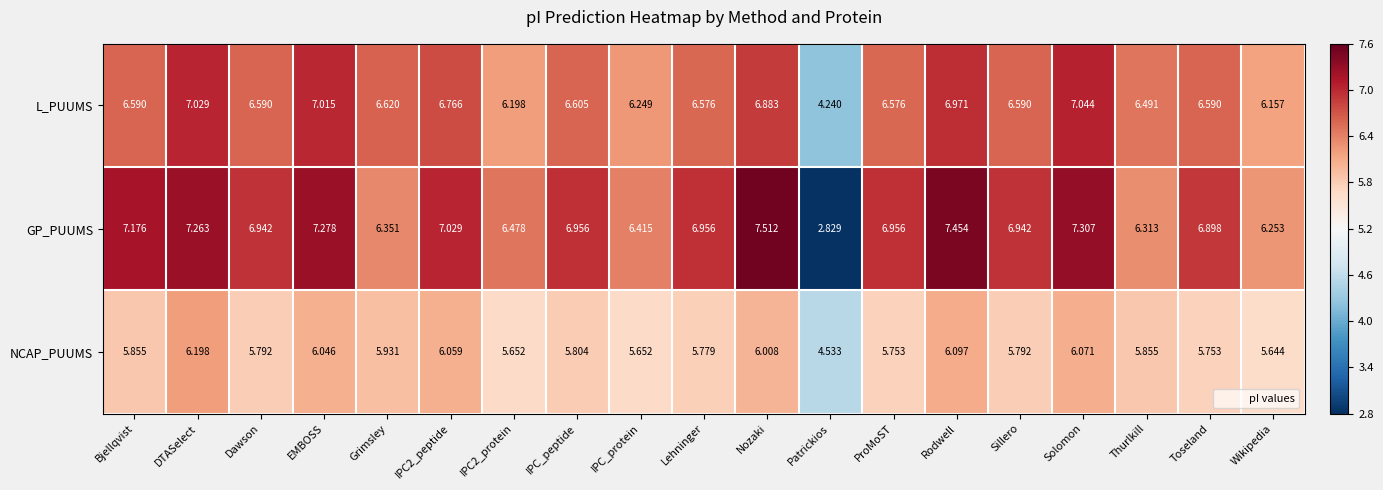

At which label does L_PUUMS reach its minimum?

Patrickios